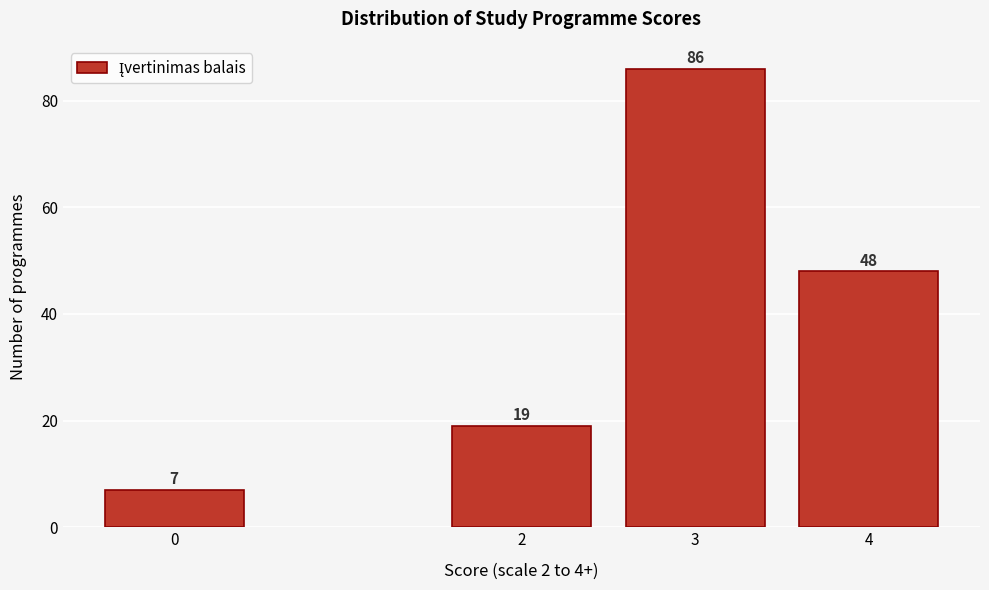

Reading right to left, list all the values displayed in this chart.

4=48	3=86	2=19	0=7